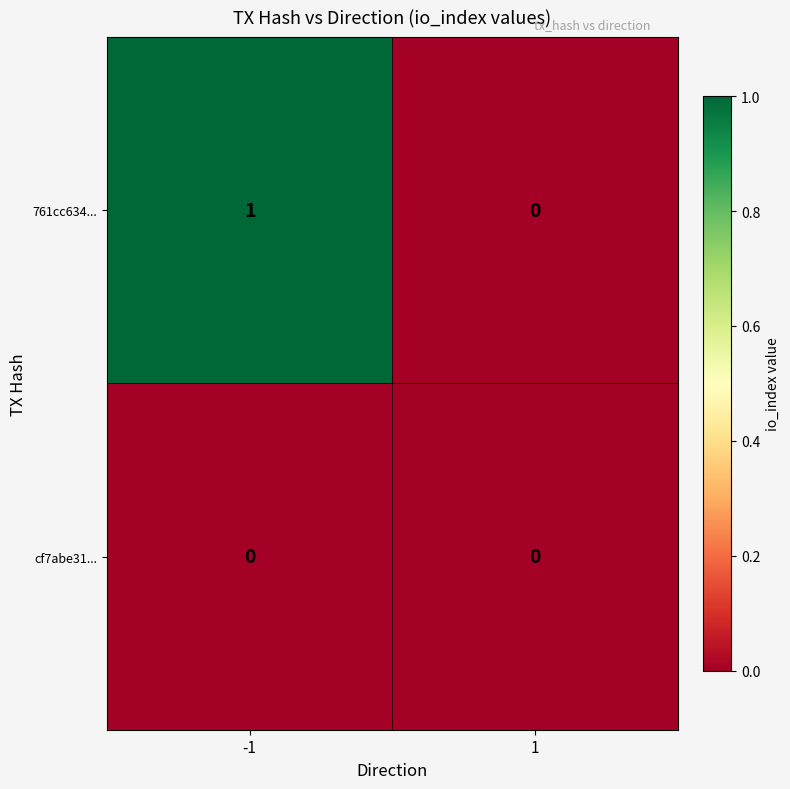

The value of 761cc634... at -1 is 1. True or false?

True